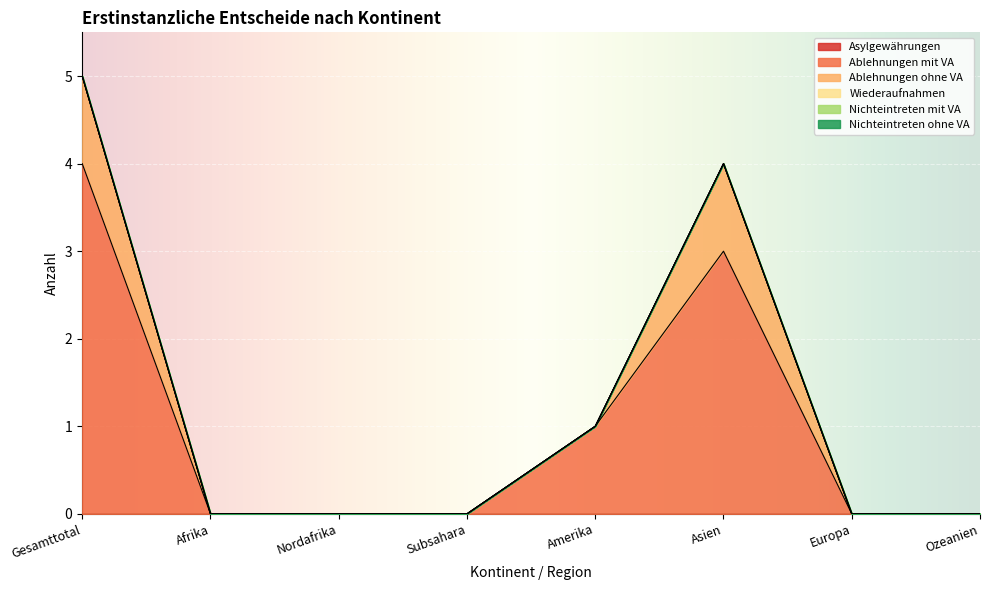

What position from the right is Nordafrika?

6